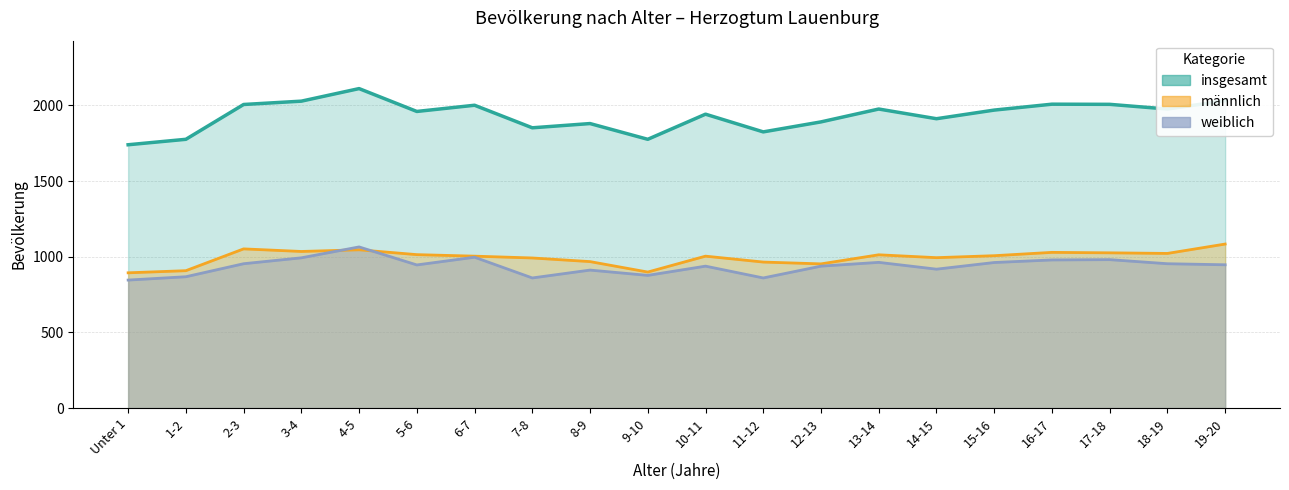

How many interior local peaks does the männlich series have?

5